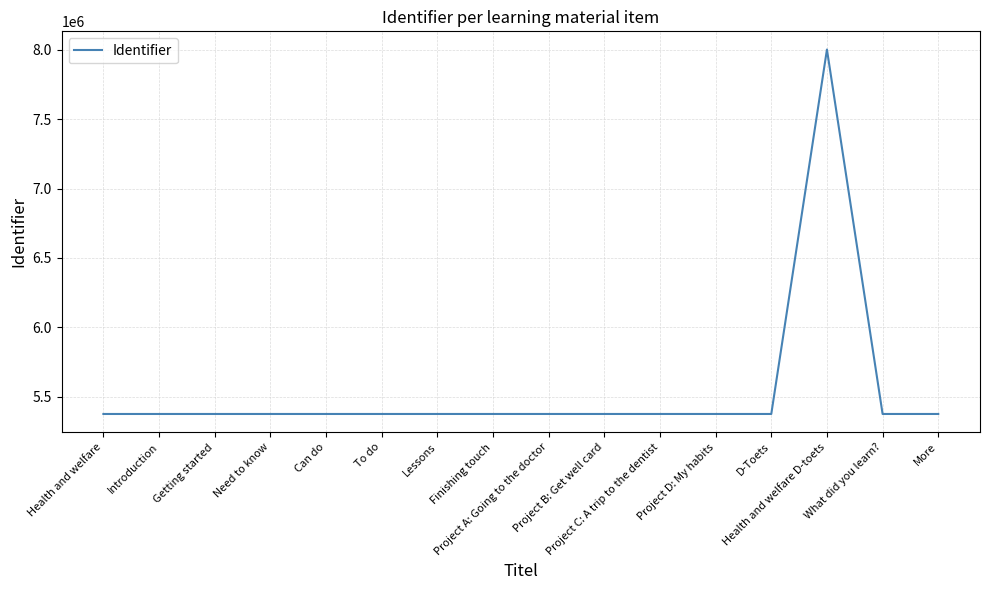

What is the difference between the maximum and minimum values?

2623729